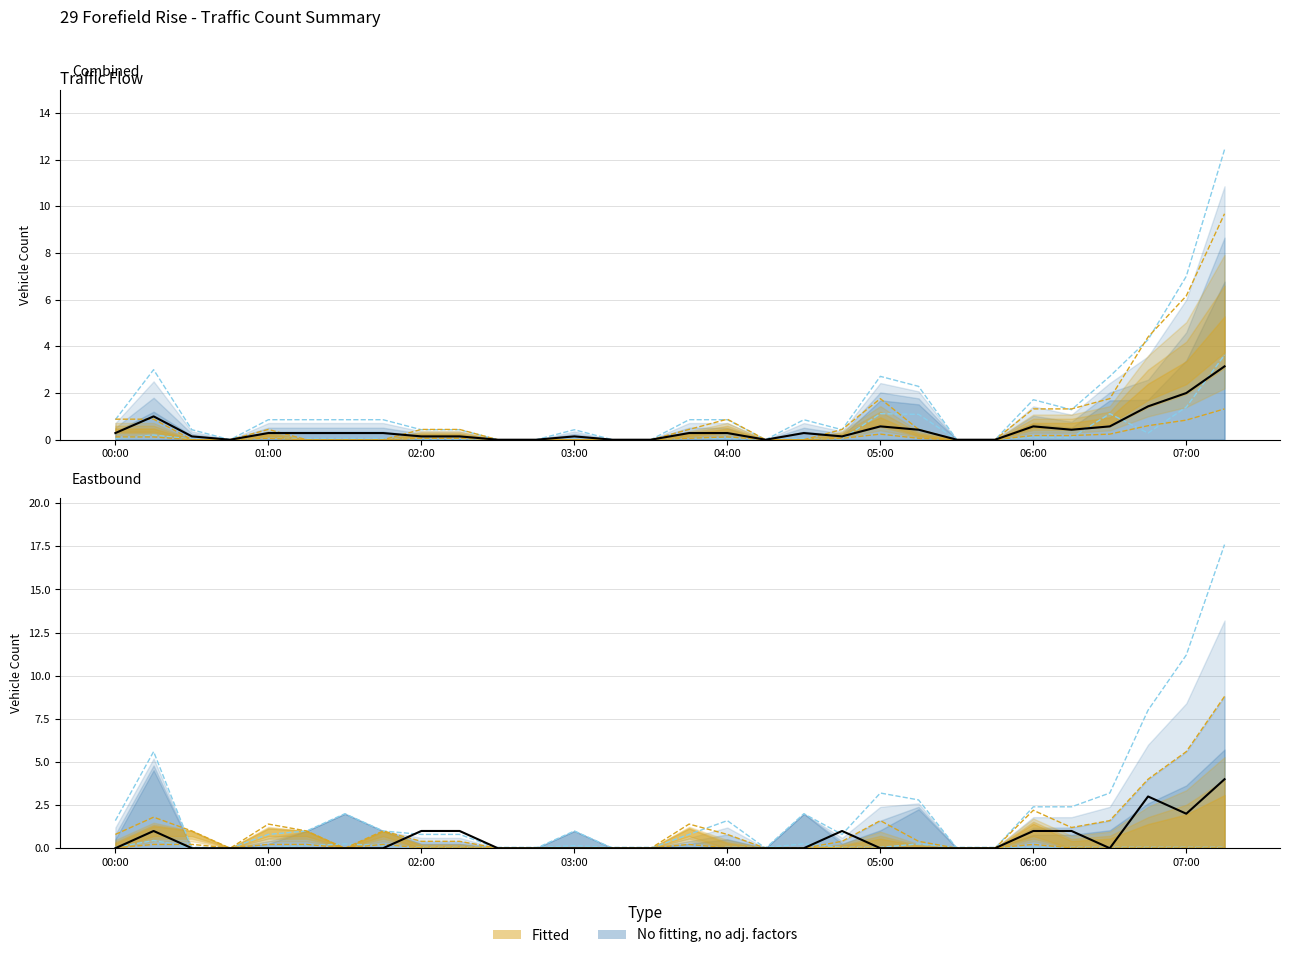

What is the sum of all 5 Day Avg values?

31.7